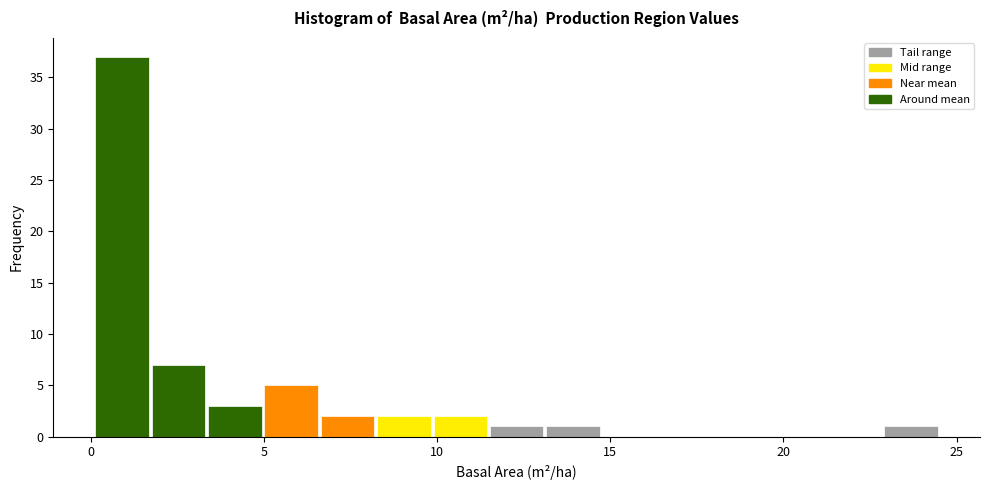

Read against the x-axis, roughly where is the centre of the tallest bar?

1.0